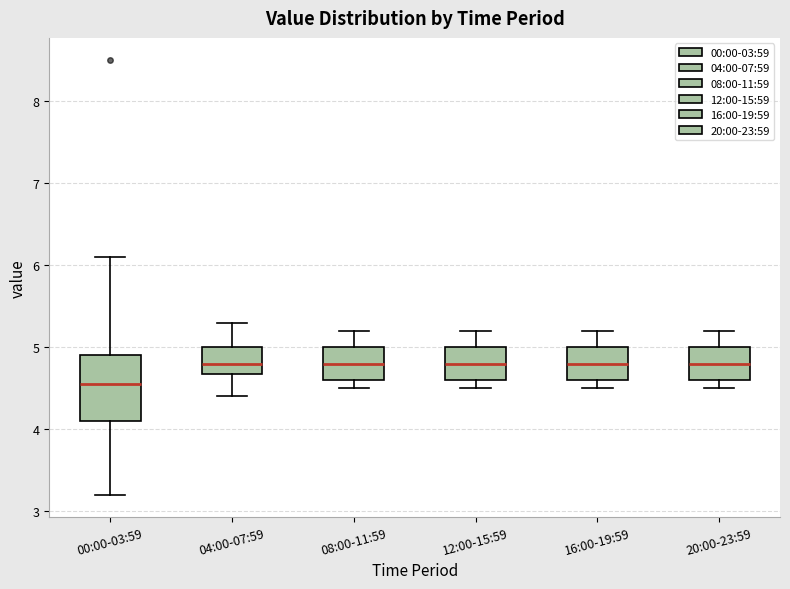

Where does the upper whisker of the box for 12:00-15:59 end on the y-axis? The values are not printed on the chart, so give them approximately, as read against the axis.

5.2